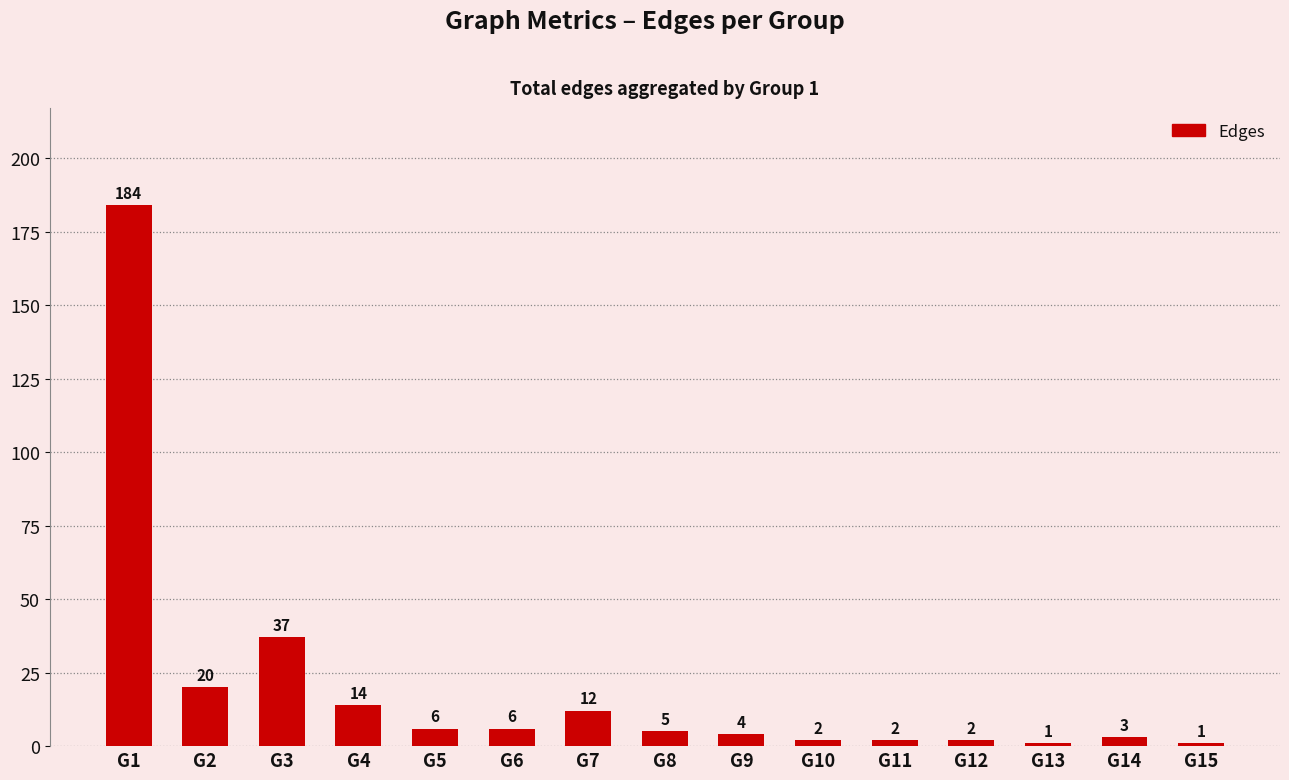

How many values are below 5?

7